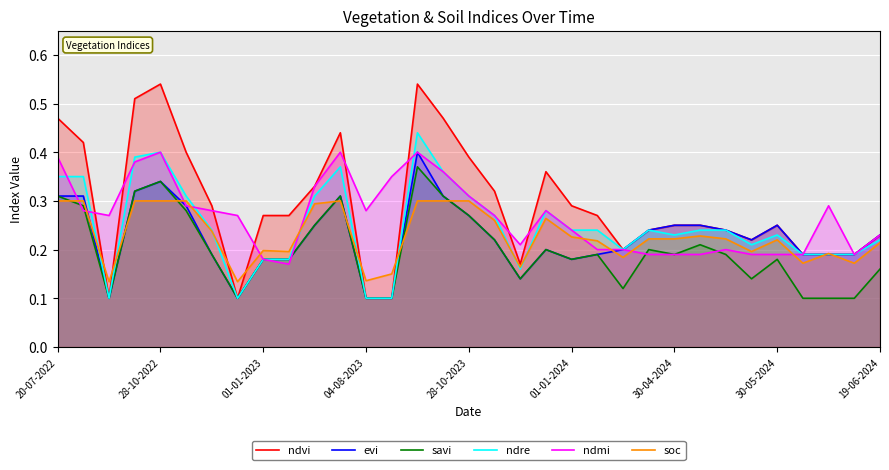

At 29, list the series in order from largest to smallest.

ndvi, evi, ndre, ndmi, soc, savi